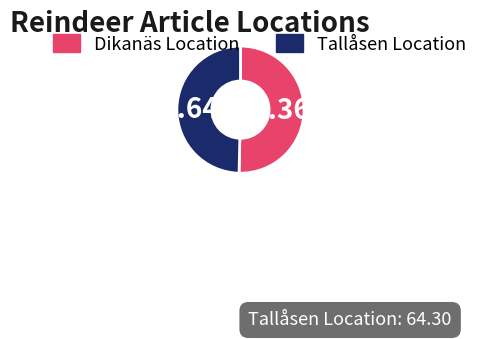

Which slice is the largest?

Dikanäs Location